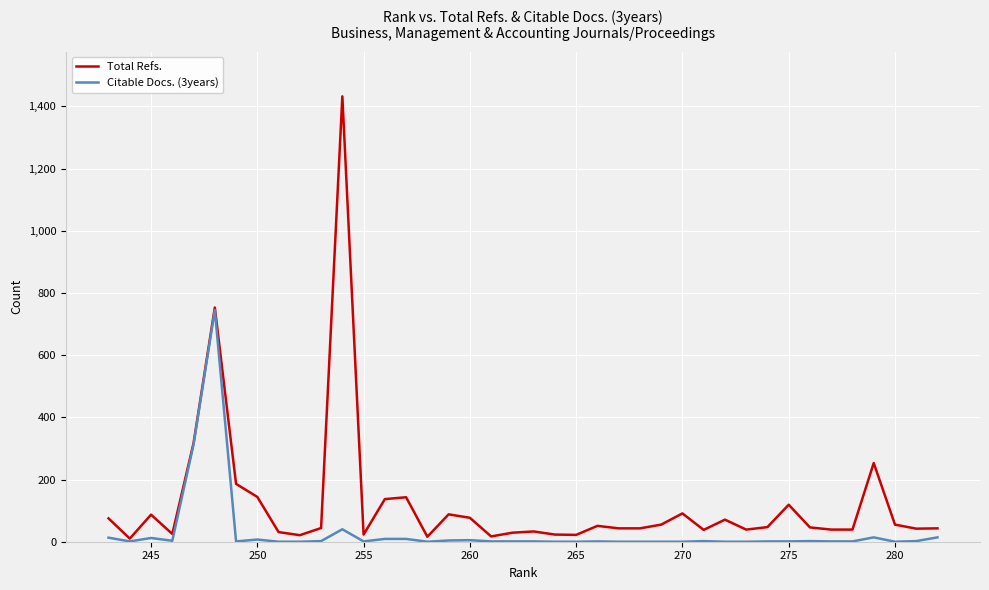

Which series has the largest total across all categories?

Total Refs.